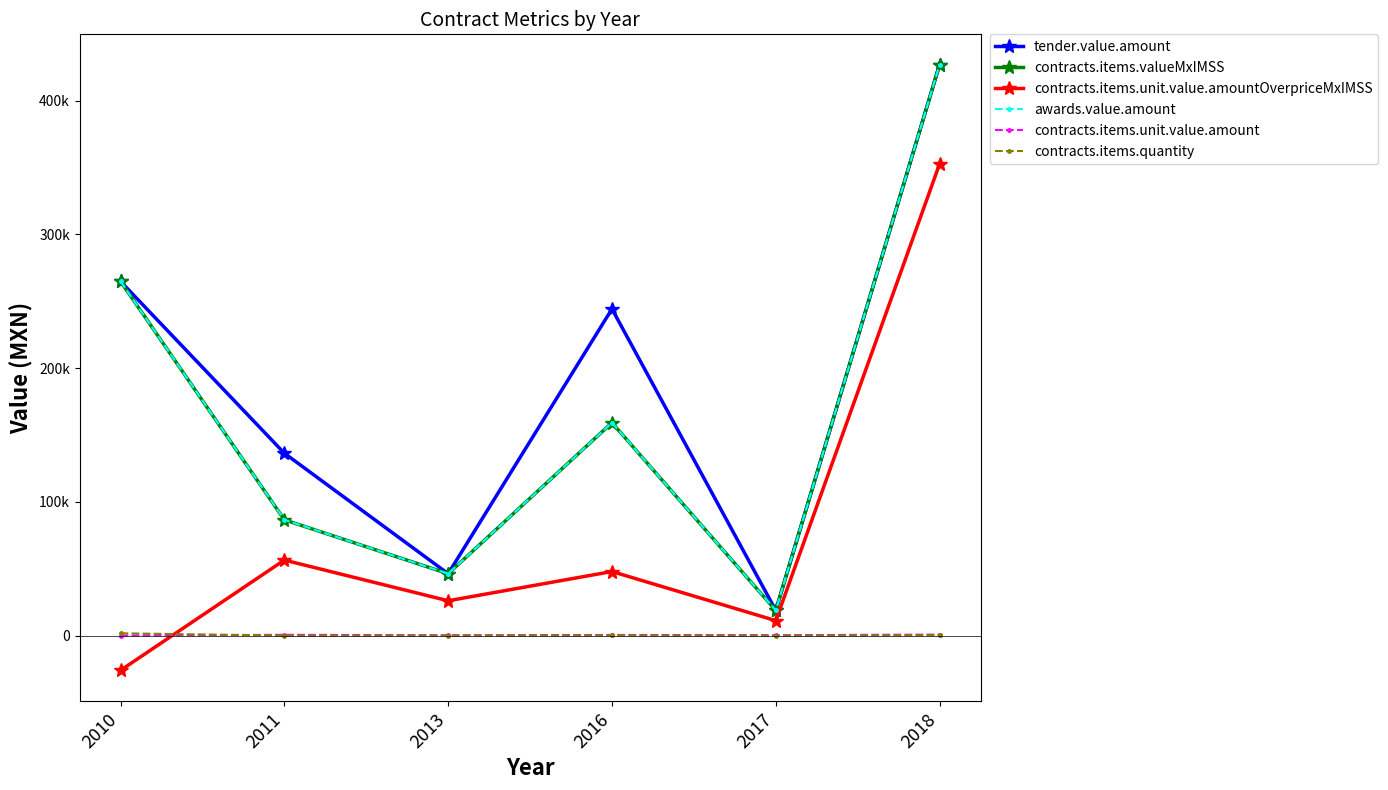

True or false: contracts.items.unit.value.amount and contracts.items.valueMxIMSS cross at least once.

False